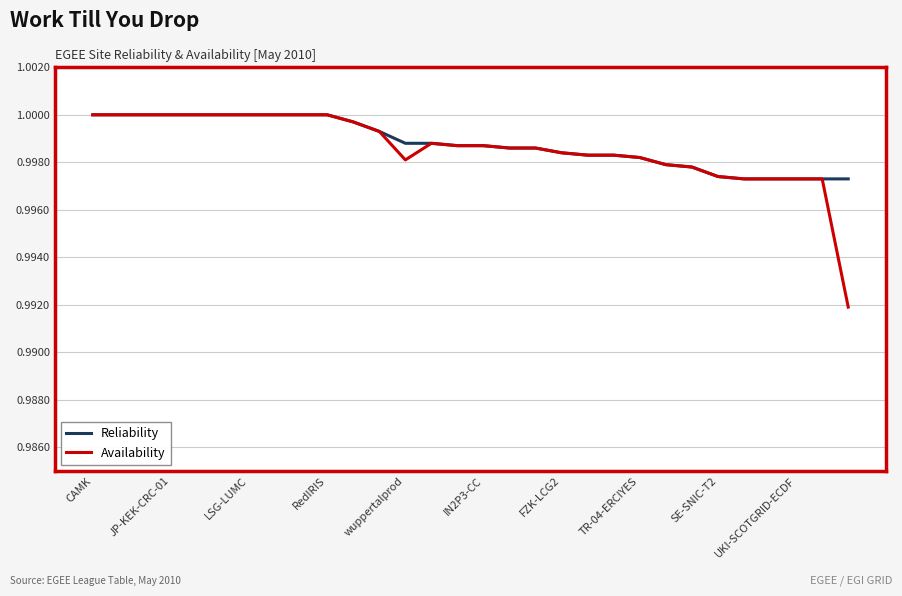

Which series has the largest range (max minus min)?

Availability